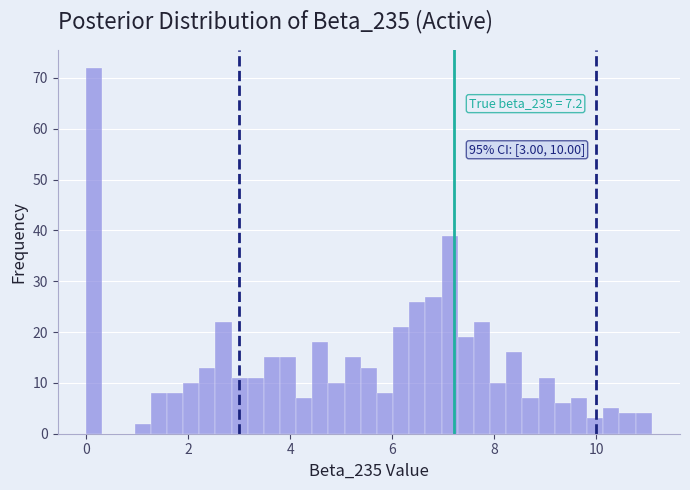

Around what value on the x-axis is the tallest bar? Give the approximate position of its centre, as read against the axis.

0.2